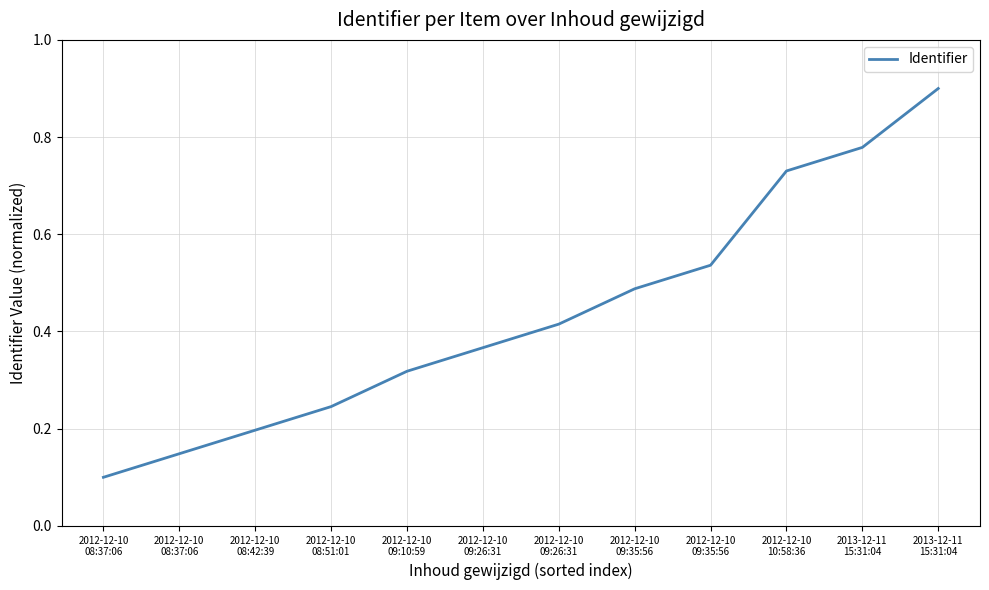

At which label is the value closest to 0?

2012-12-10
08:37:06